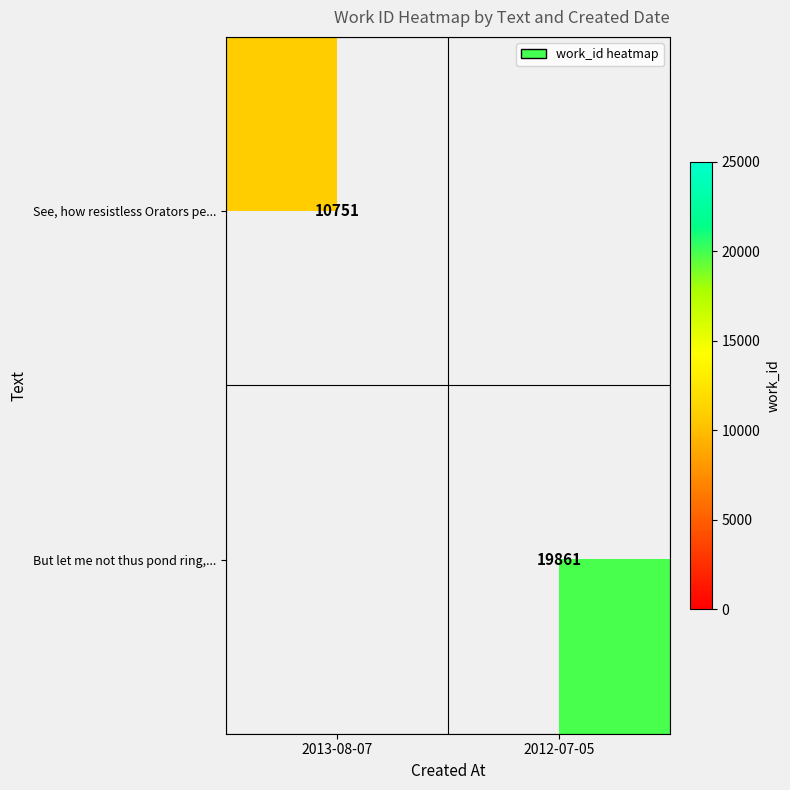

Is it true that But let me not thus pond ring,... equals 8261 at 2012-07-05?

False